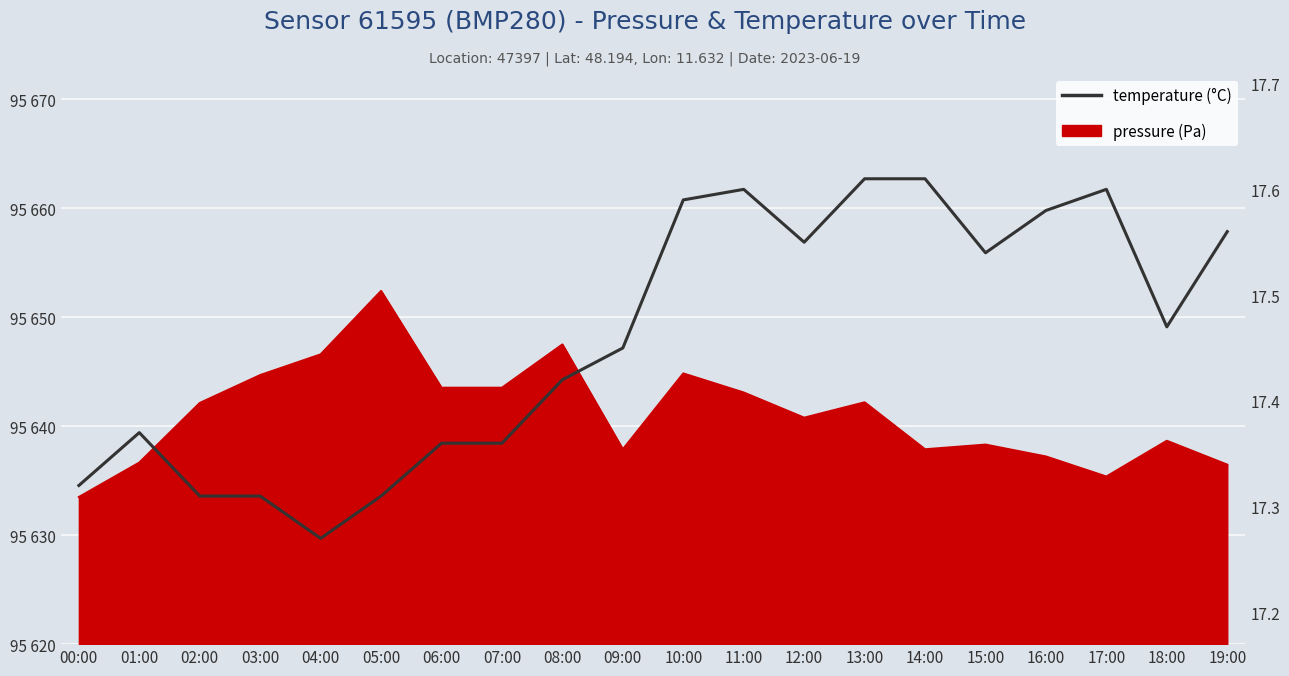

Does the chart display data point markers on the line(s)?

No